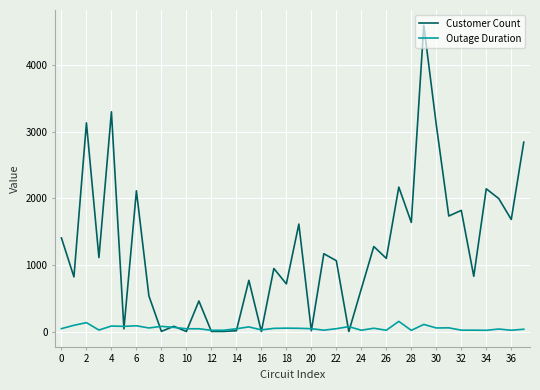

List the series in order of their overall mean, lowest first.

Outage Duration, Customer Count